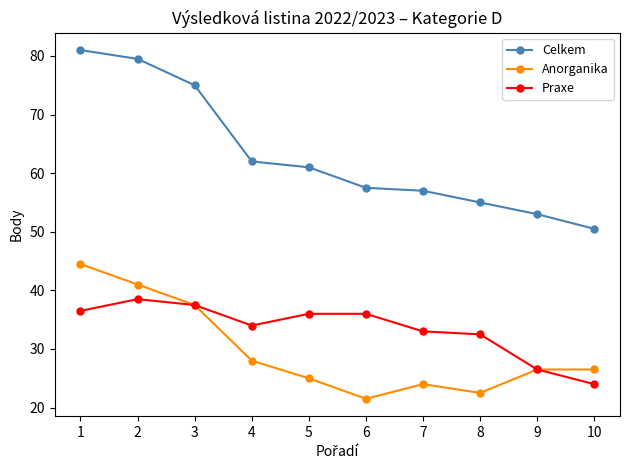

What is the minimum value shown in the chart?

21.5